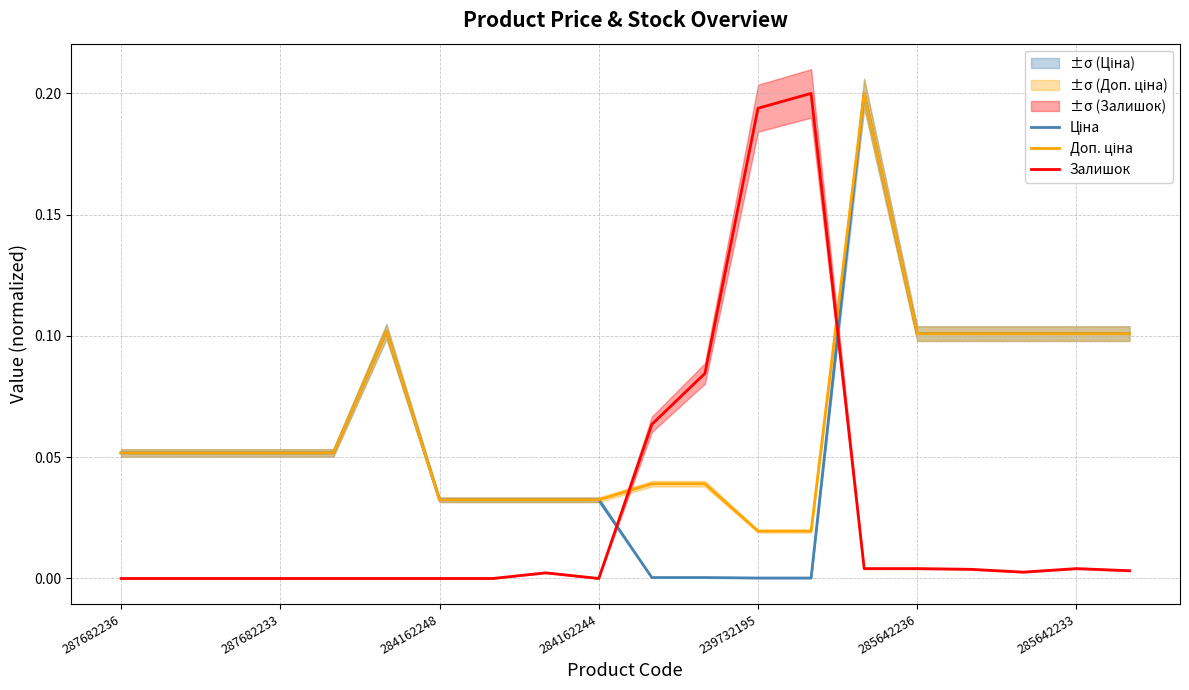

The value of Ціна at 284162244 is 0.0. True or false?

True